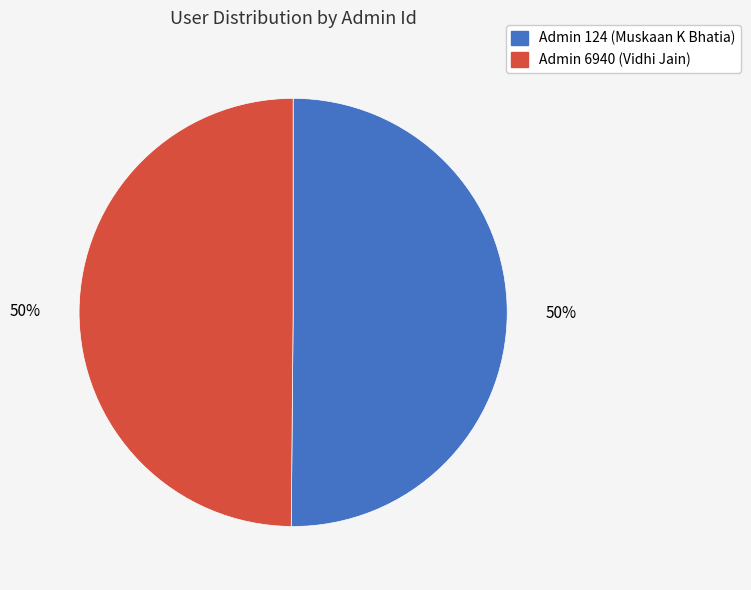

How many slices are in this pie chart?

2